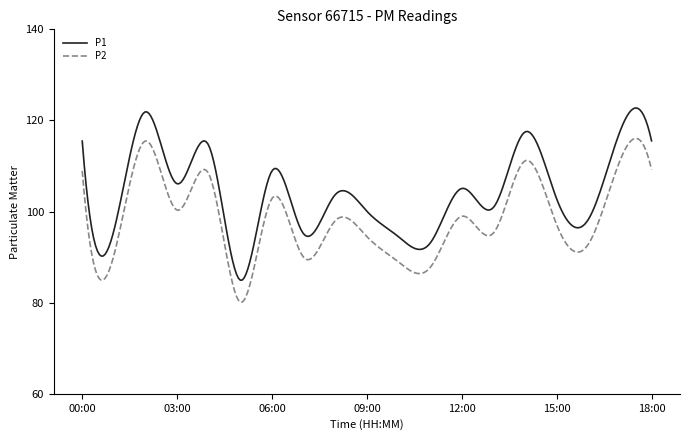

What is the minimum value for P1?

84.9